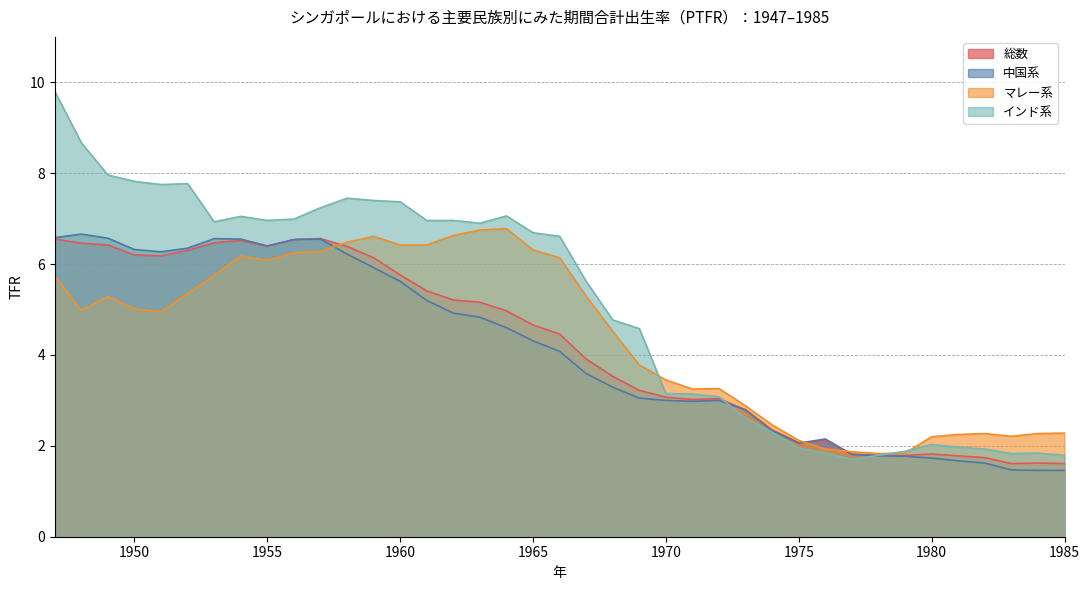

Is it true that 総数 equals 3.1 at 1965?

False